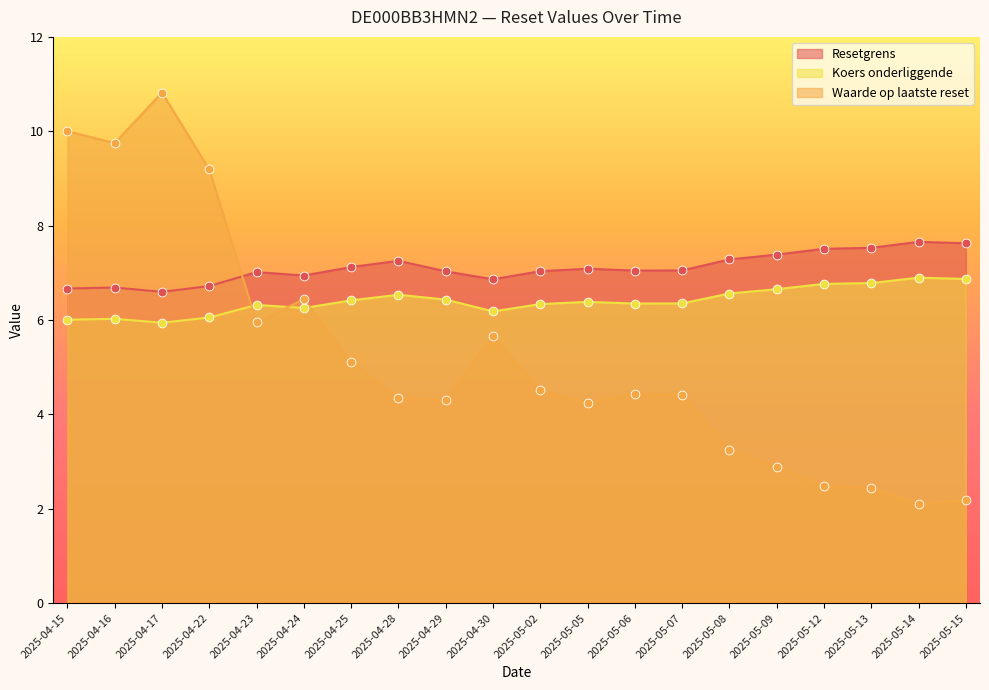

Which series has the largest Y range (max minus min)?

Waarde op laatste reset